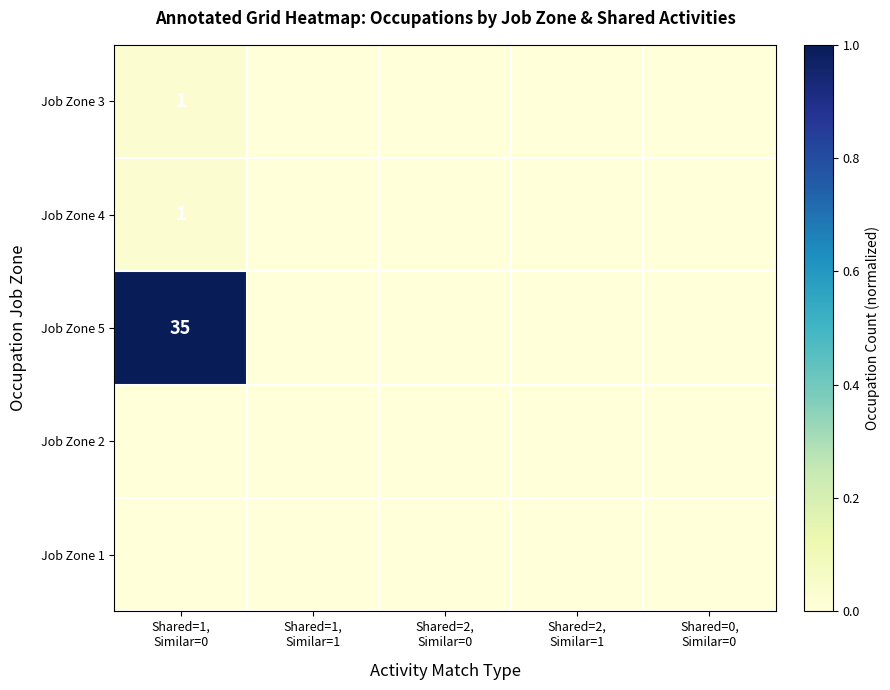

True or false: Job Zone 5 has a value of 0.0 at Shared=0, Similar=0.

True